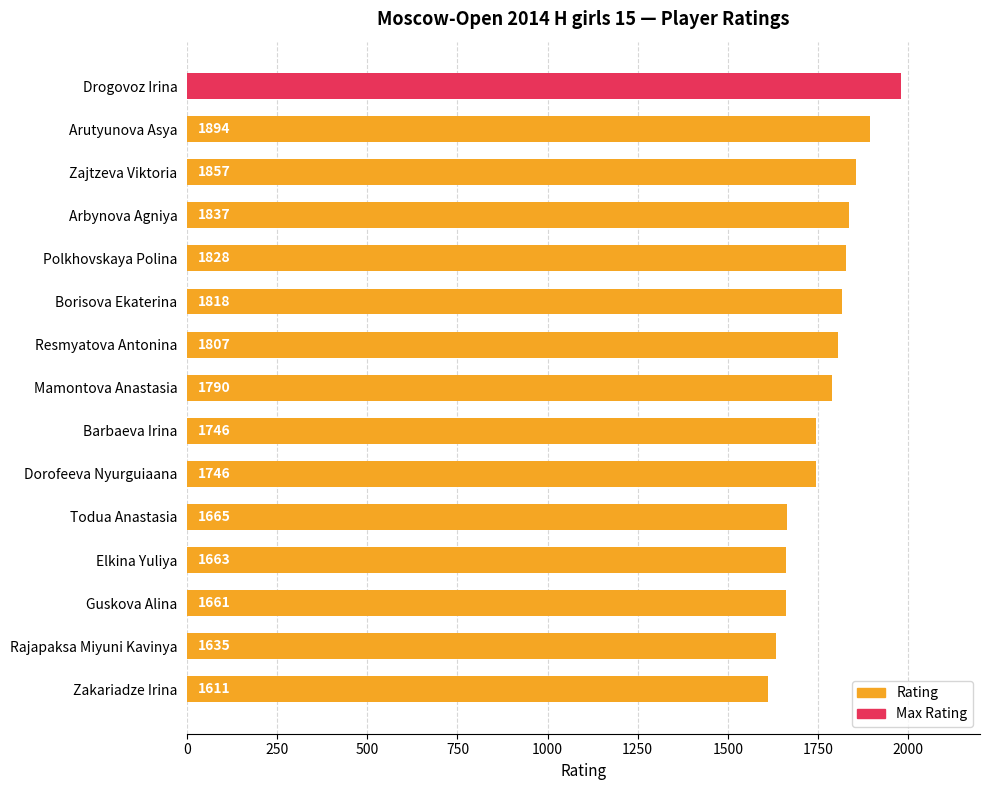

How many bars are there in total?

15